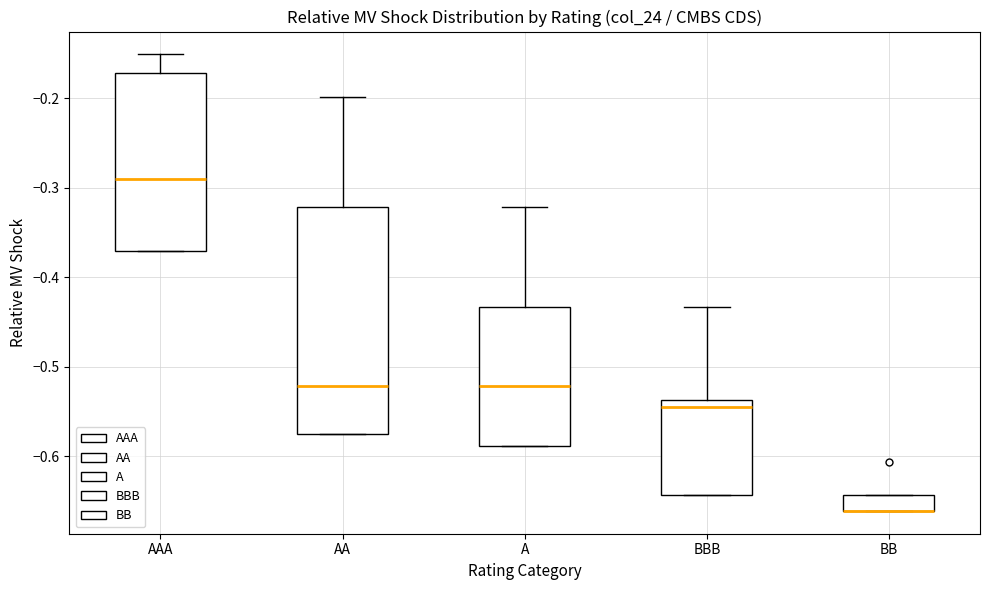

Reading left to right, read every box against the y-axis: the position of its median line, the range the box covers, and the ends of its whiskers. The values are not printed on the chart, so give them approximately, as read against the axis.

AAA: median -0.29, box -0.37 to -0.17, whiskers -0.37 to -0.15
AA: median -0.52, box -0.57 to -0.32, whiskers -0.57 to -0.20
A: median -0.52, box -0.59 to -0.43, whiskers -0.59 to -0.32
BBB: median -0.54 (just below the box's upper edge), box -0.64 to -0.54, whiskers -0.64 to -0.43
BB: median -0.66 (drawn on the box's lower edge), box -0.66 to -0.64, whiskers -0.66 to -0.64